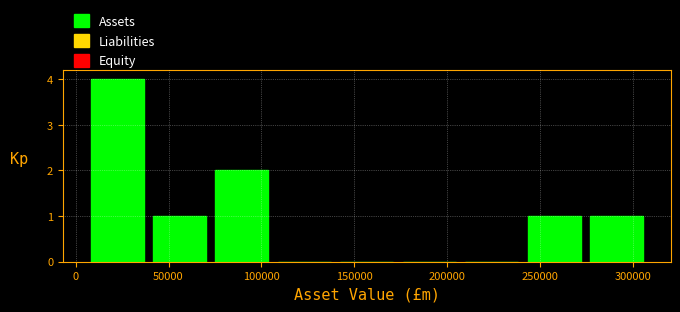

How tall is the bar that spans 75000 to 105000 on the x-axis? Neither the bar edges nor the heights are printed on the chart, so give them approximately, as read against the axes.

2